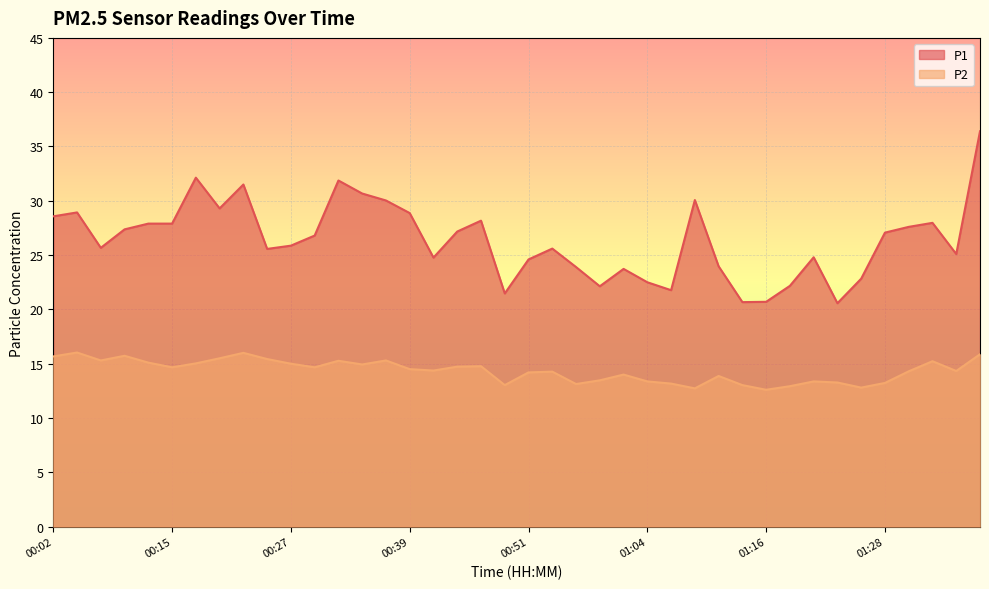

List the labels in order of P2 value, smallest first.

01:16, 01:09, 01:26, 01:18, 00:49, 01:14, 00:56, 01:06, 01:28, 01:23, 01:04, 01:21, 00:59, 01:11, 01:01, 00:51, 00:54, 01:31, 01:36, 00:42, 00:39, 00:15, 00:29, 00:44, 00:47, 00:34, 00:27, 00:17, 00:12, 01:33, 00:32, 00:07, 00:37, 00:25, 00:20, 00:02, 00:10, 01:38, 00:22, 00:04